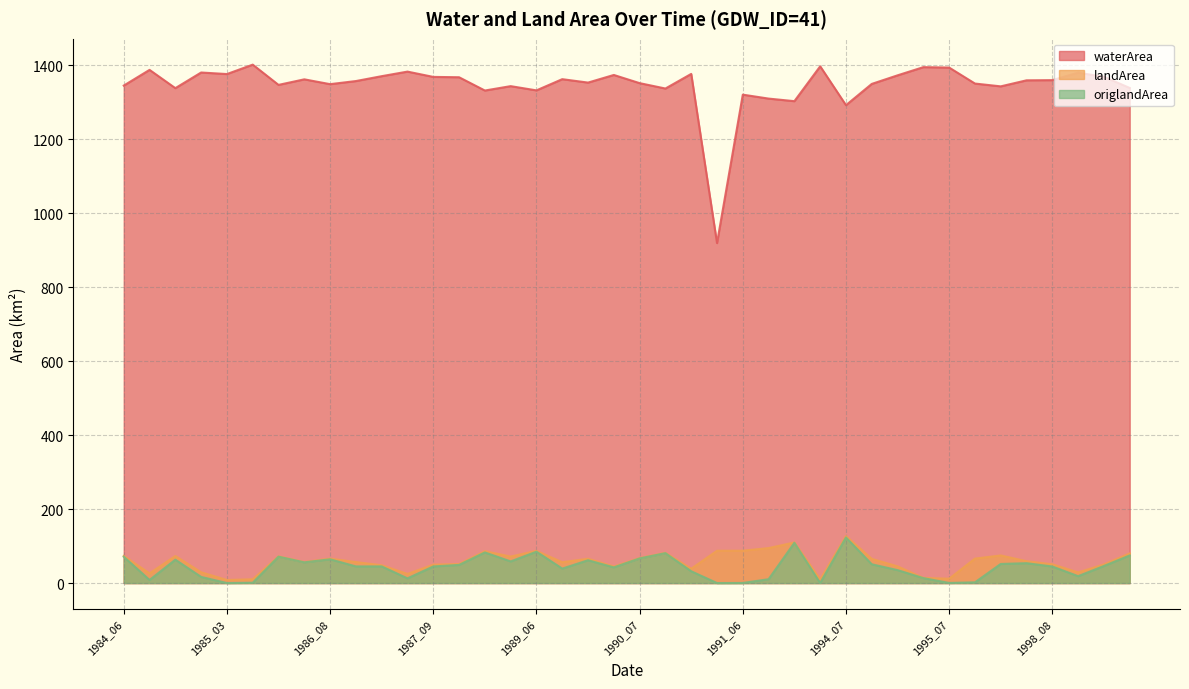

What is the sum of all landArea values?

2308.2